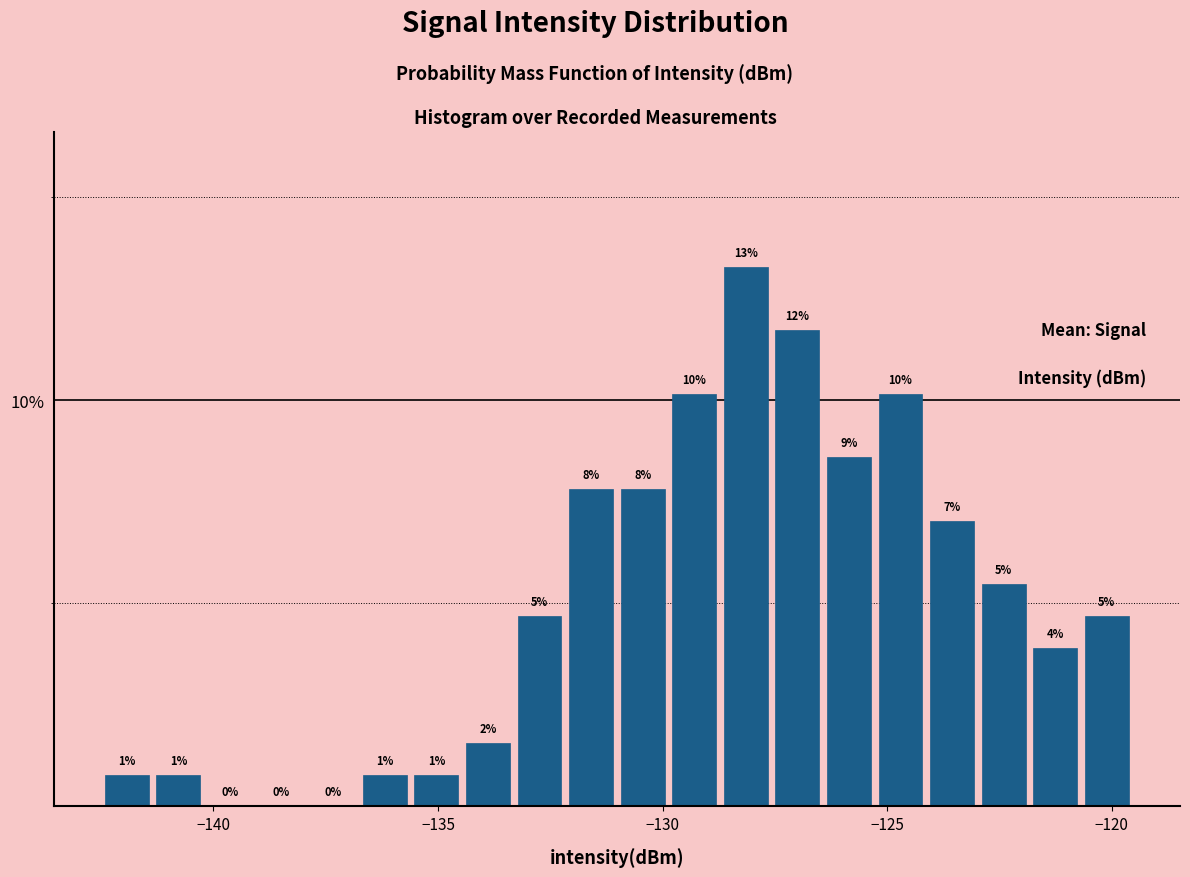

Around what value on the x-axis is the tallest bar? Give the approximate position of its centre, as read against the axis.

-128.0